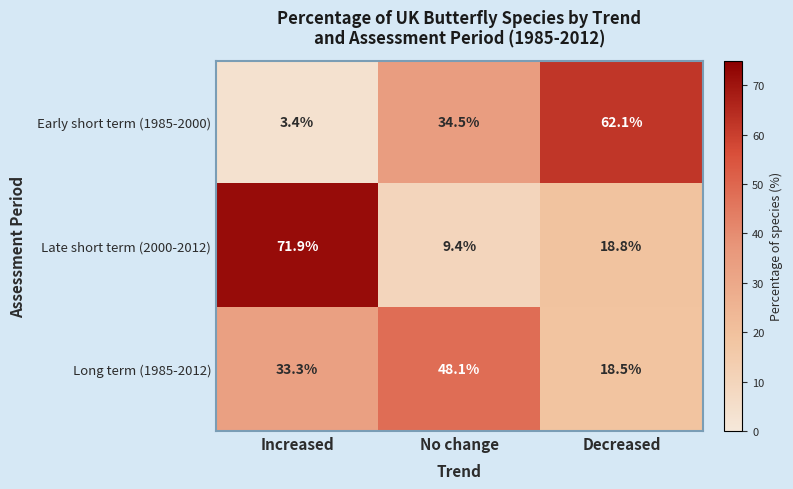

Count the number of categories in the chart.

3